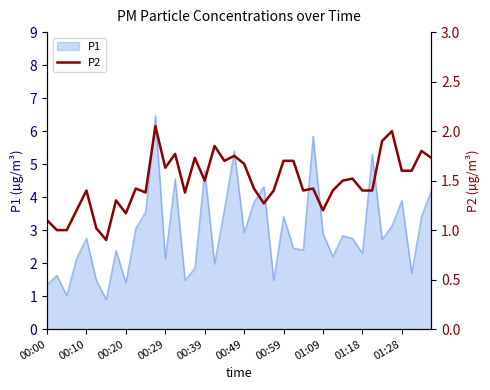

What is the sum of the values at 22 and 19?

3.0